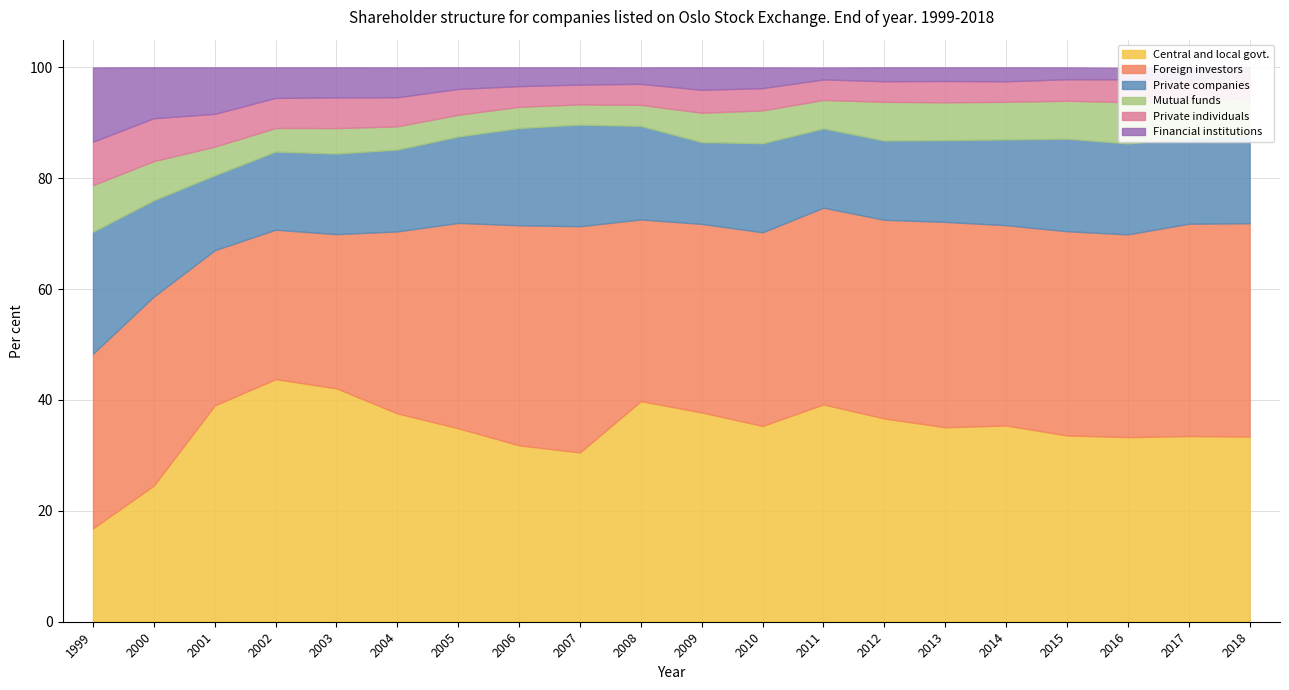

How many series are shown in this chart?

6